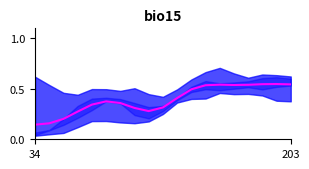

Is this an area chart (filled region under the line)?

No